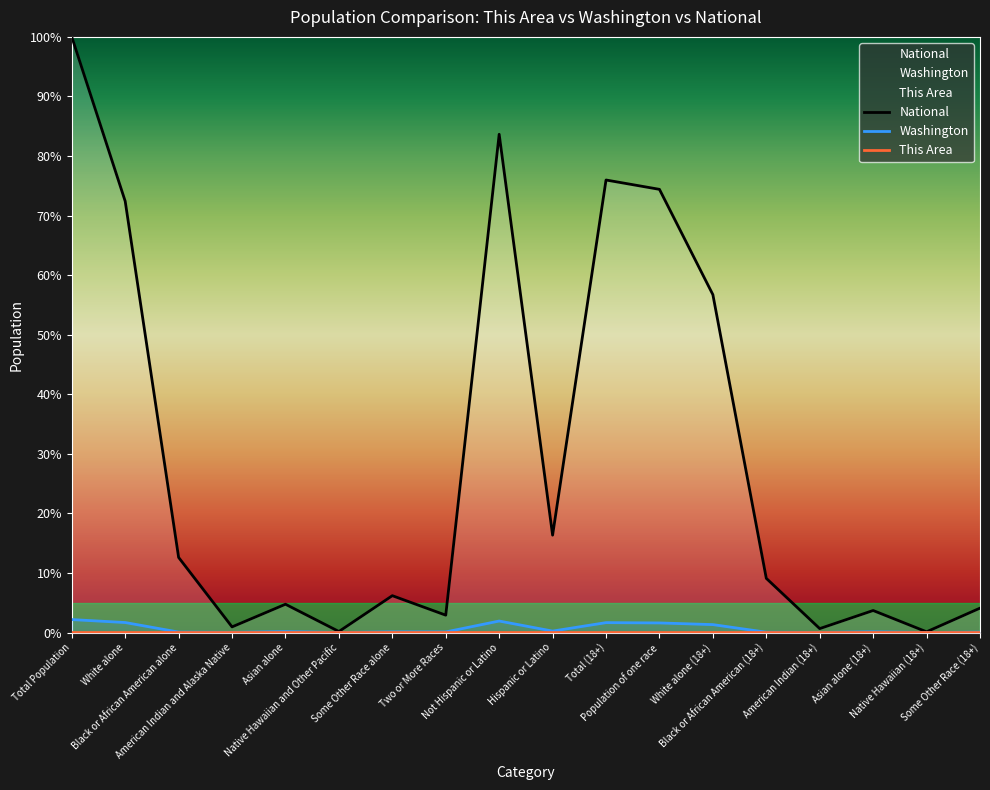

True or false: This Area has a value of -0.0 at Native Hawaiian and Other Pacific.

False